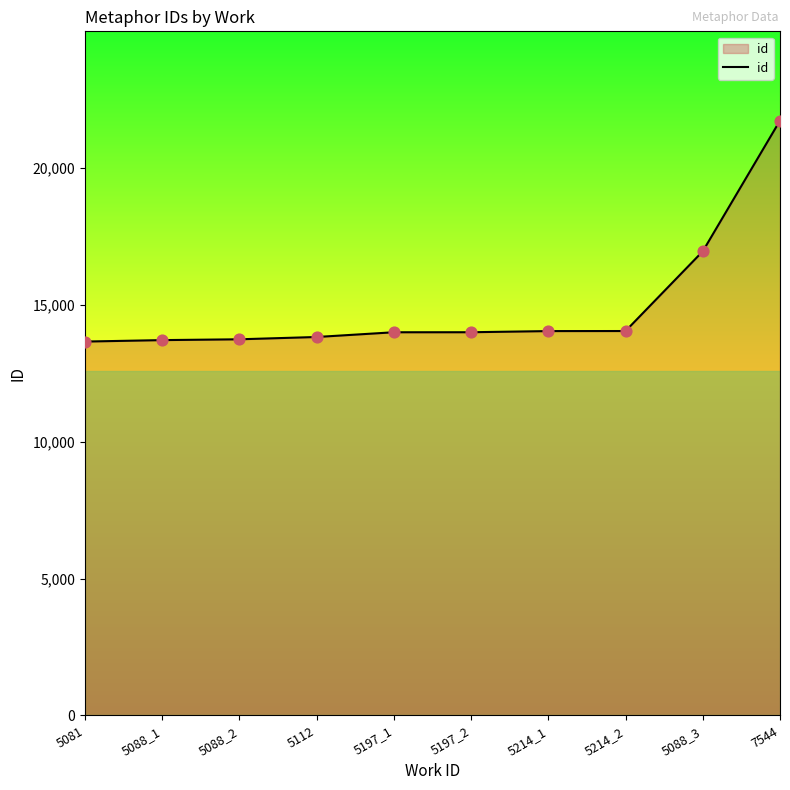

What is the ratio of the value at 5088_1 to the value at 5112?

1.0